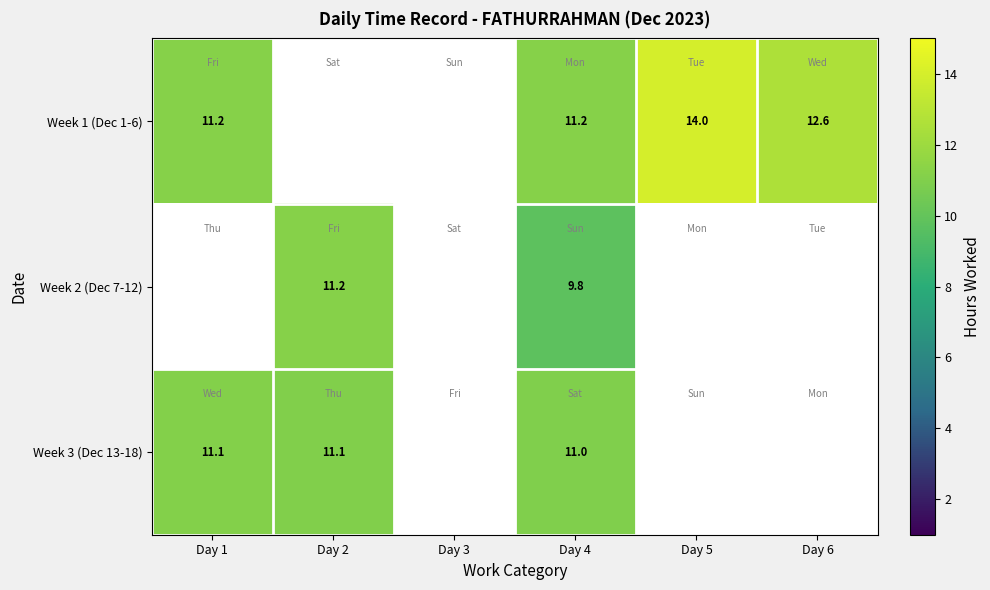

The Week 3 (Dec 13-18) series shows 17.3 at Day 1. True or false?

False